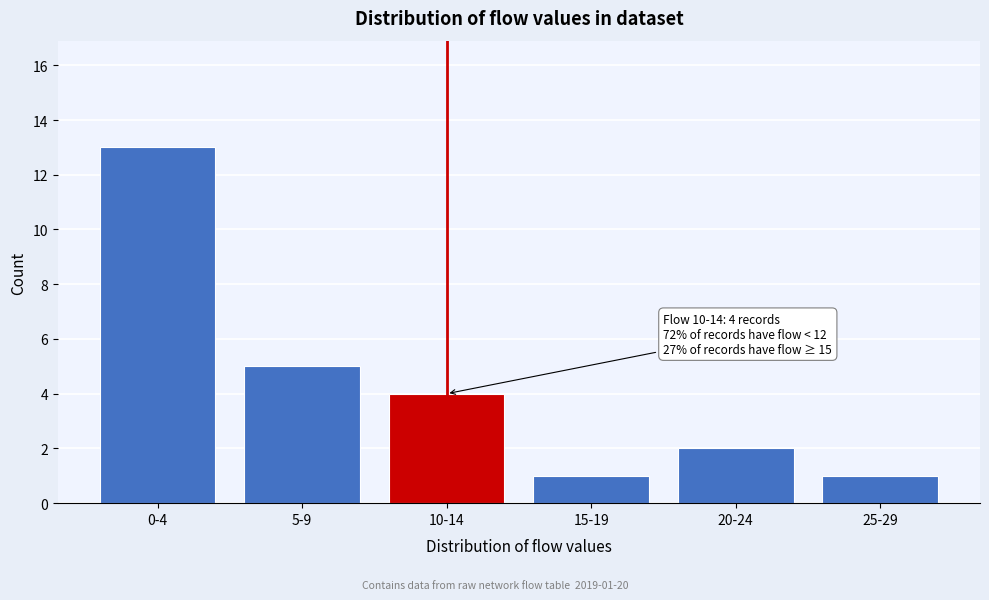

Reading left to right, extract all data points from this chart.

13	5	4	1	2	1